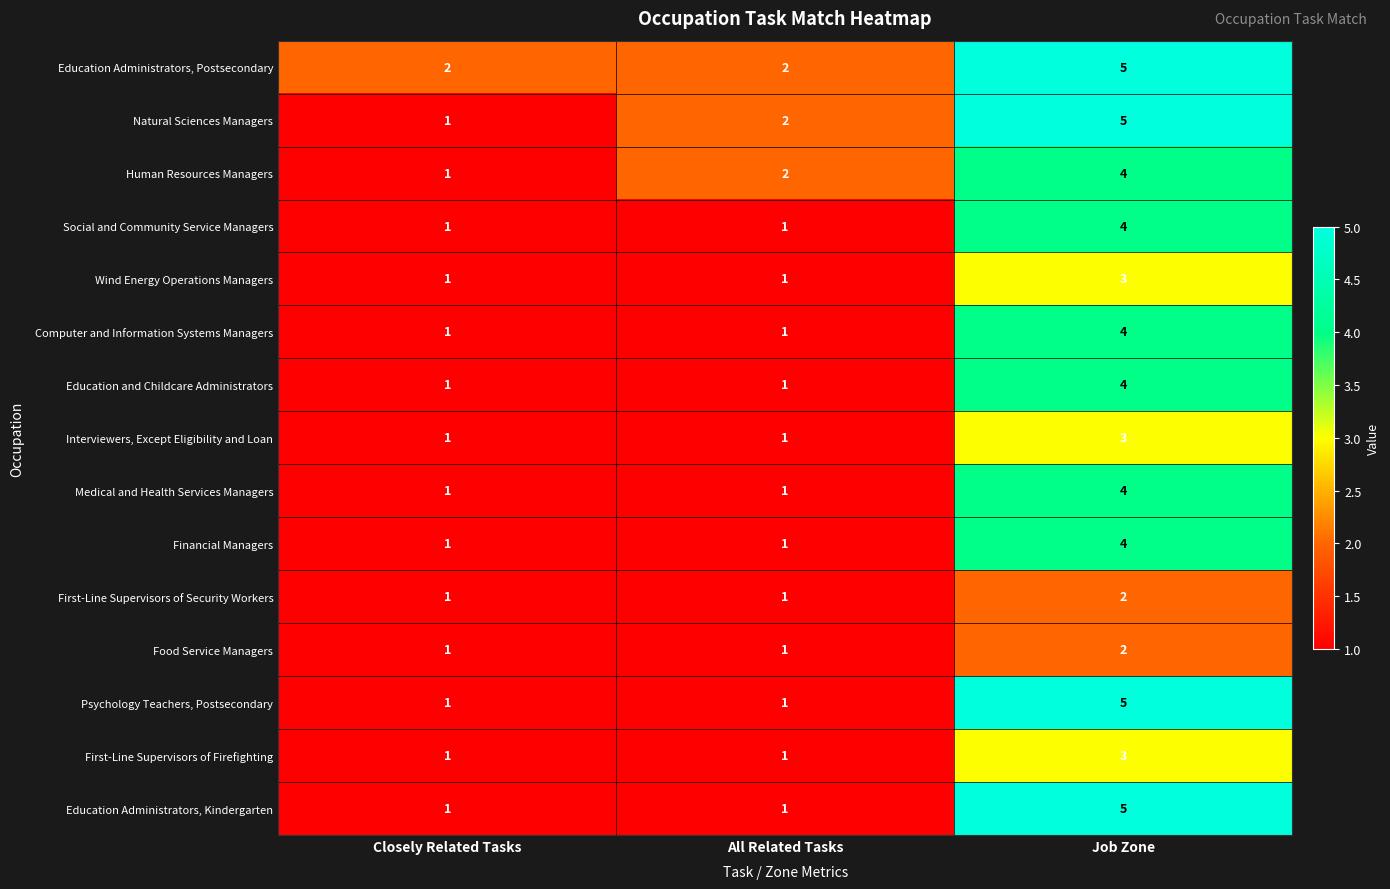

How many categories are shown in the chart?

3